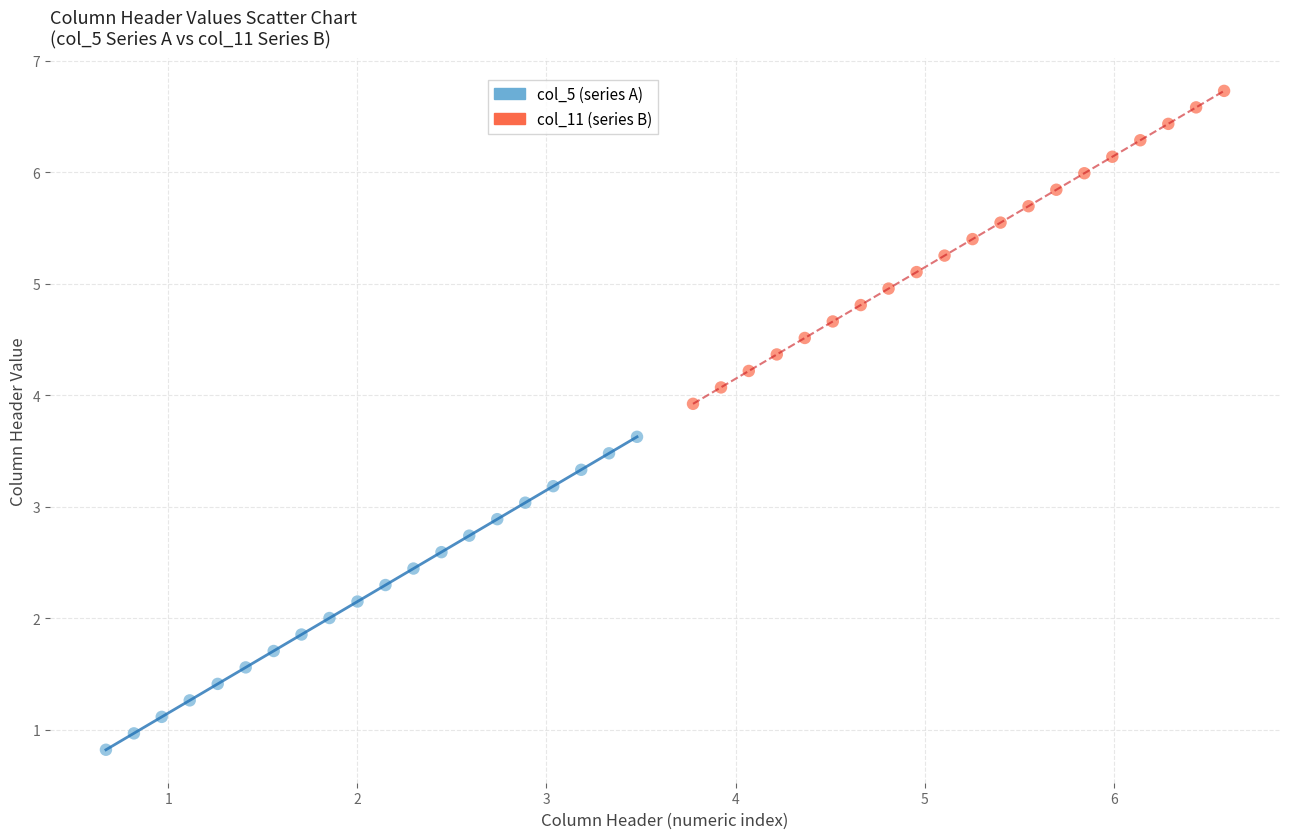

Which series contains the lowest Y value?

col_5 (series A)